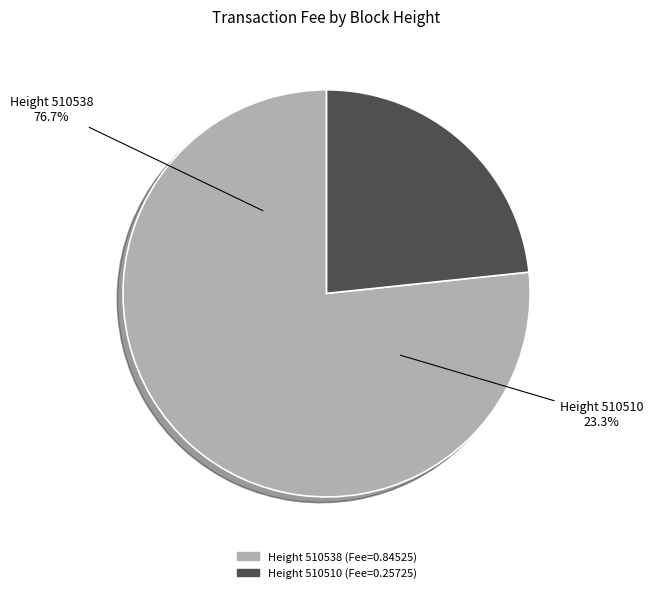

Is there any slice that represents more than half of the pie?

Yes